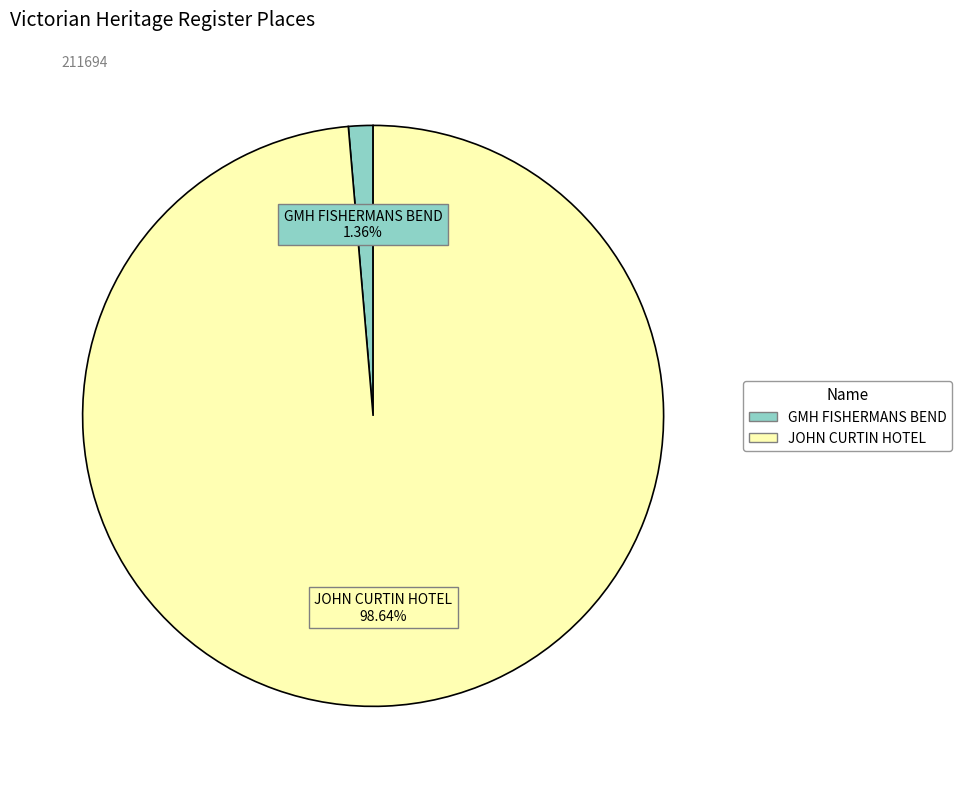

How much of the chart is everything except GMH FISHERMANS BEND?

98.6%